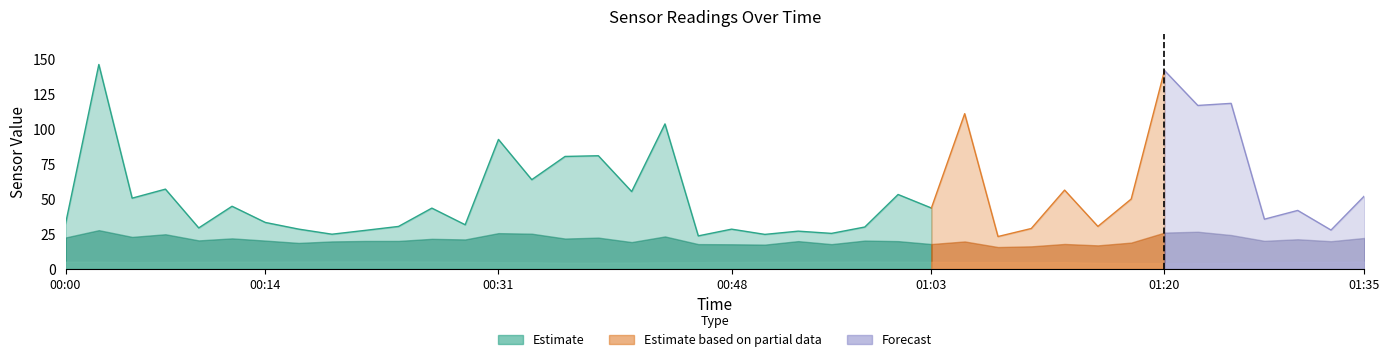

At how many categories does at least one series exceed 128?

2